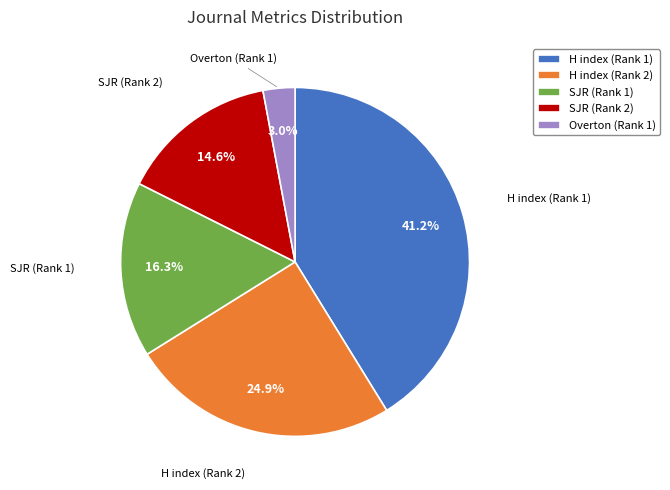

To the nearest percent, what portion does SJR (Rank 1) represent?

16%